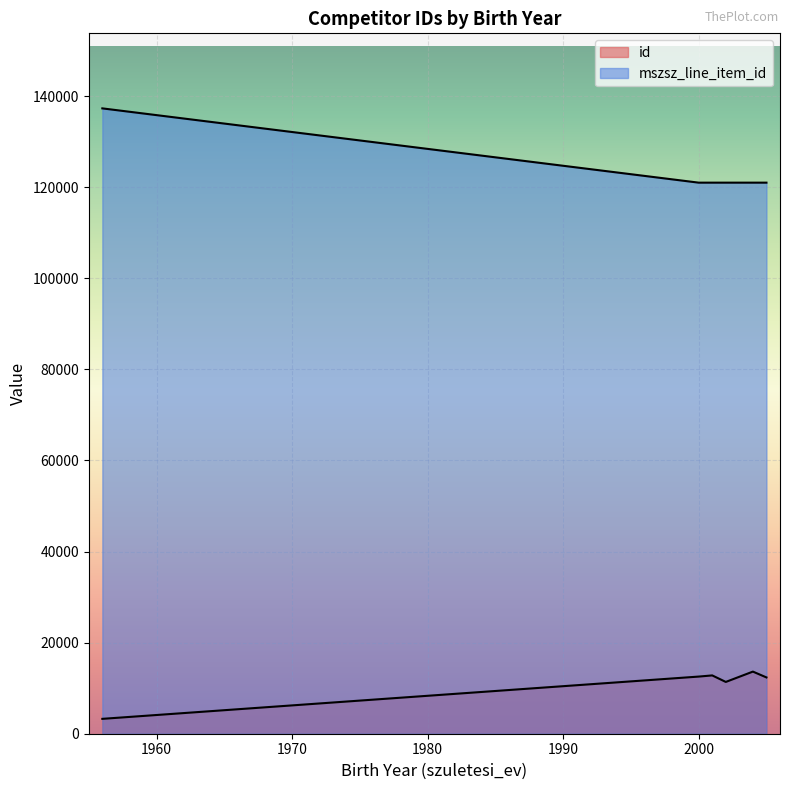

Does the chart display data point markers on the line(s)?

No